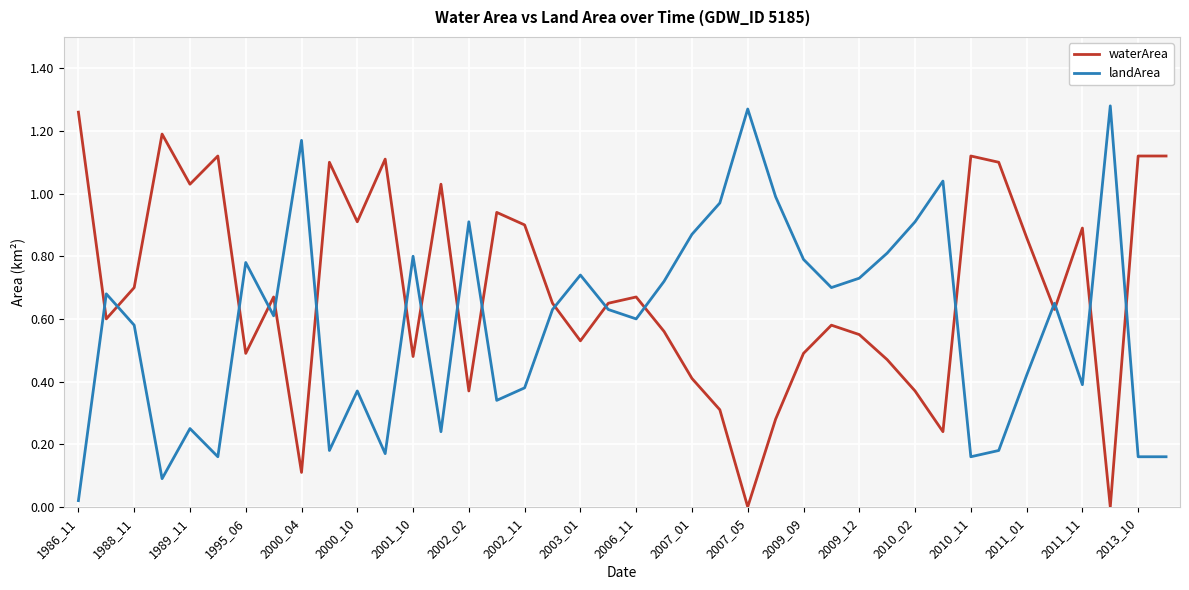

Which series ends up on top after the final intersection of waterArea and landArea?

waterArea